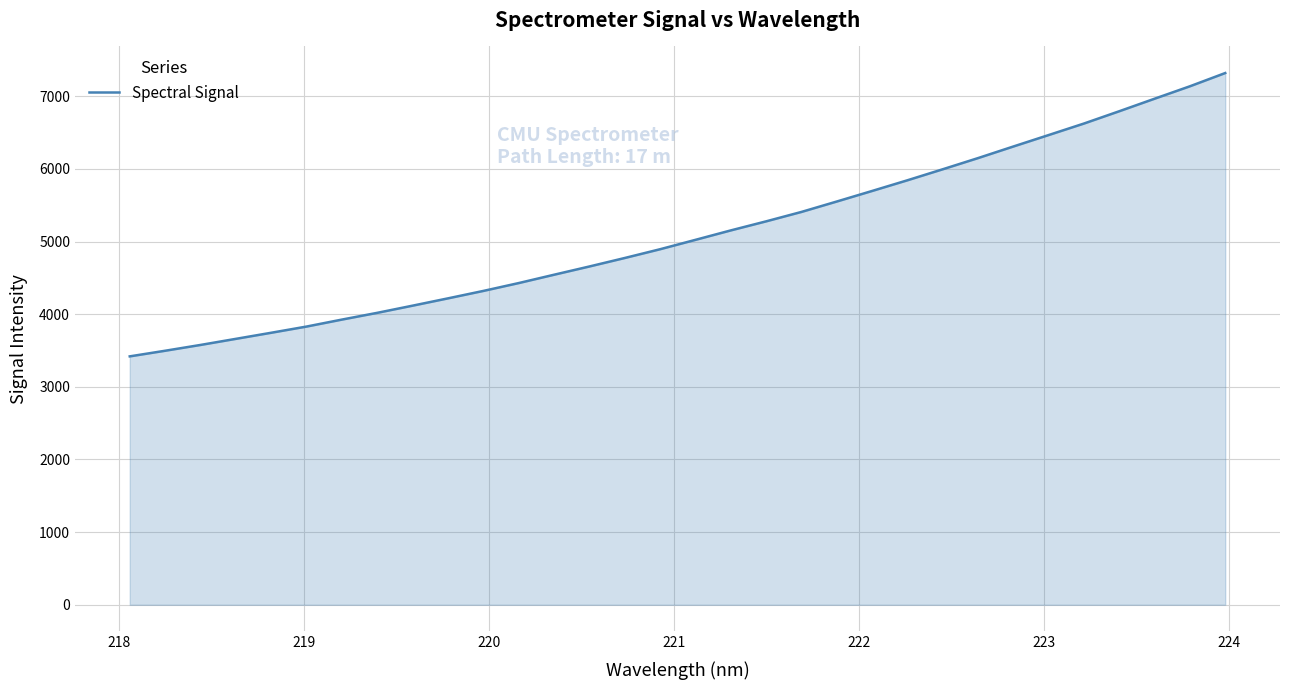

What is the difference between the maximum and minimum values?

3900.7